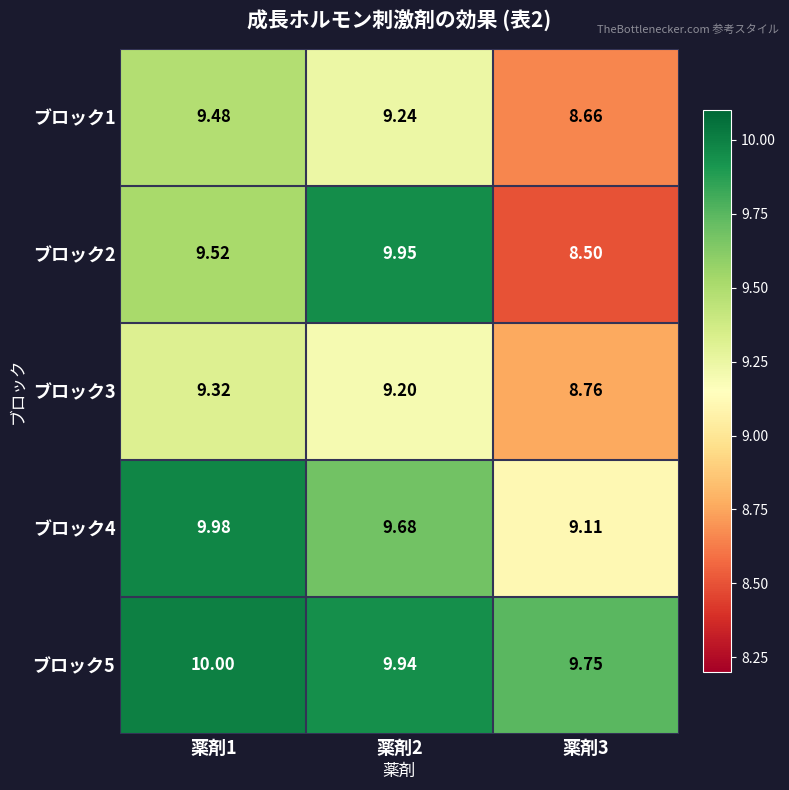

What is the total value across all series at 薬剤1?

48.3